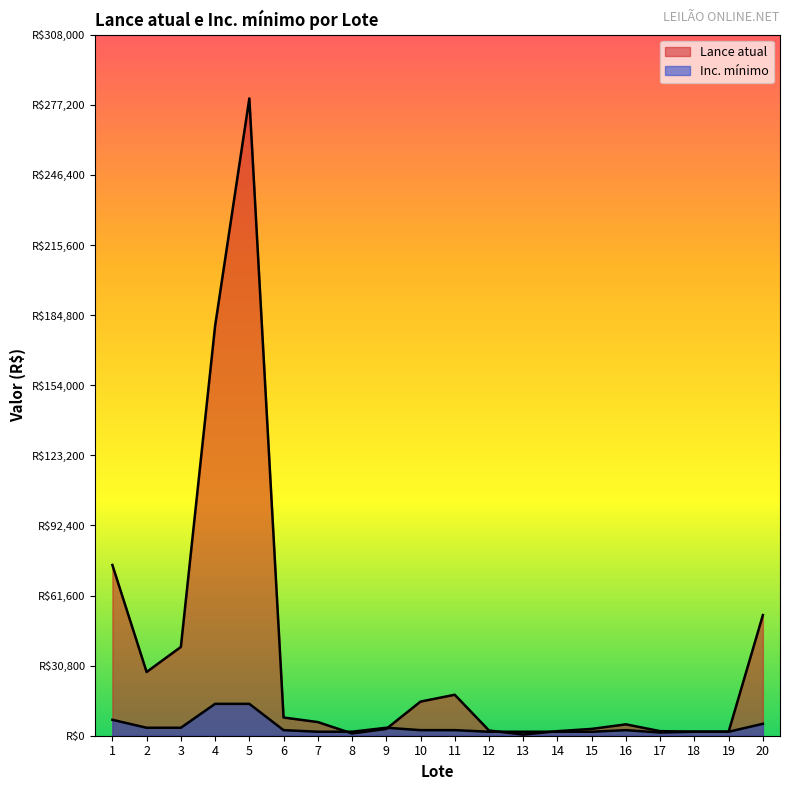

The value of Inc. mínimo at 7 is 1750. True or false?

True